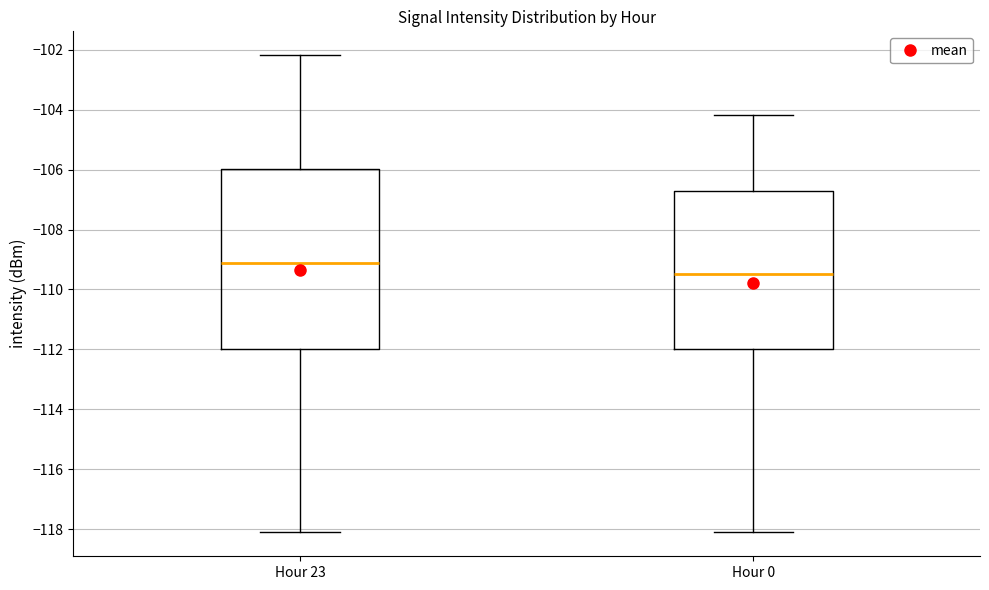

Where does the upper whisker of the box for Hour 0 end on the y-axis? The values are not printed on the chart, so give them approximately, as read against the axis.

-104.2